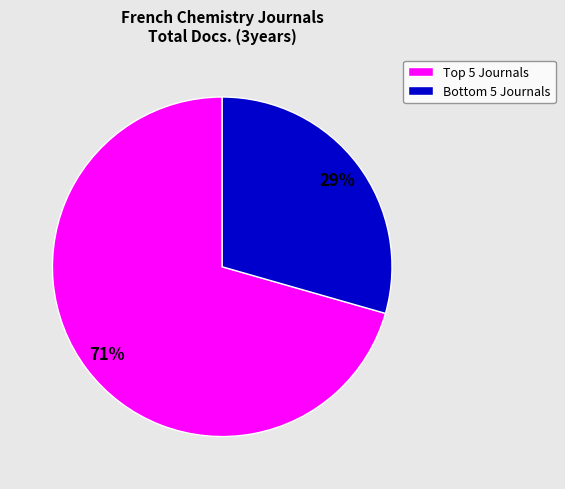

To the nearest percent, what is the average slice percentage?

50%